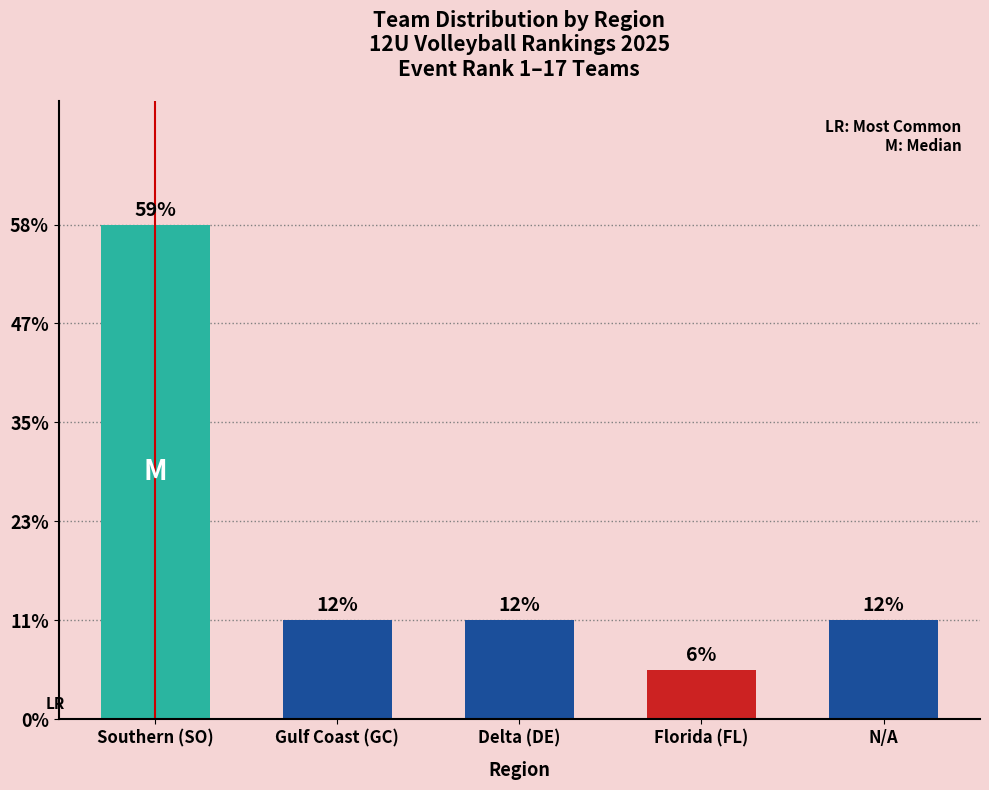

Count the values in the range 2 to 3.

3